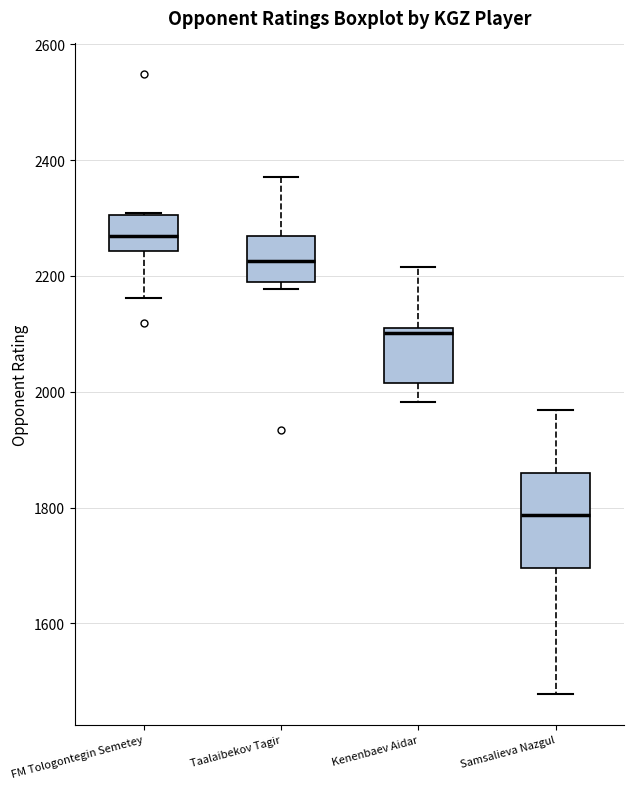

Reading left to right, read every box against the y-axis: the position of its median line, the range the box covers, and the ends of its whiskers. The values are not printed on the chart, so give them approximately, as read against the axis.

FM Tologontegin Semetey: median 2260, box 2240 to 2300, whiskers 2160 to 2300
Taalaibekov Tagir: median 2220, box 2200 to 2260, whiskers 2180 to 2380
Kenenbaev Aidar: median 2100, box 2020 to 2120, whiskers 1980 to 2220
Samsalieva Nazgul: median 1780, box 1700 to 1860, whiskers 1480 to 1960